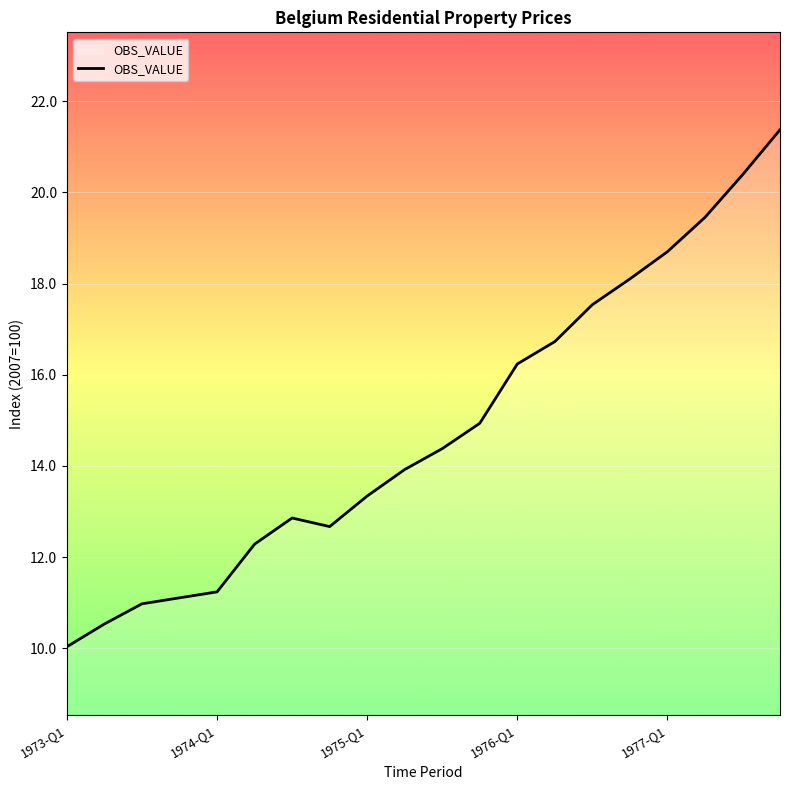

What is the minimum value shown in the chart?

10.0